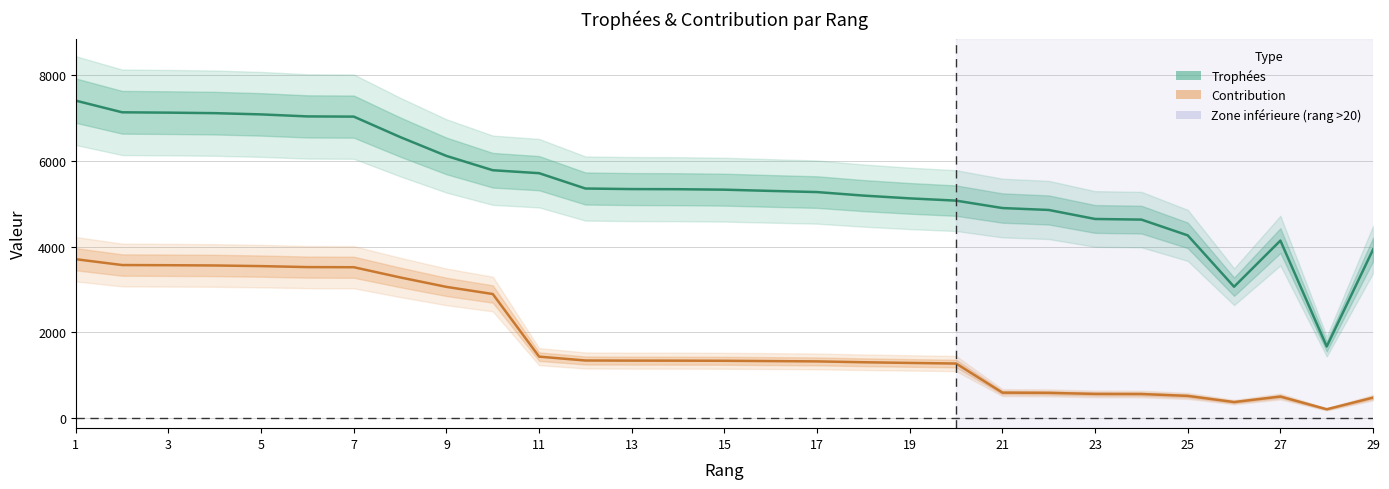

At which category does the chart reach its peak across all series?

1